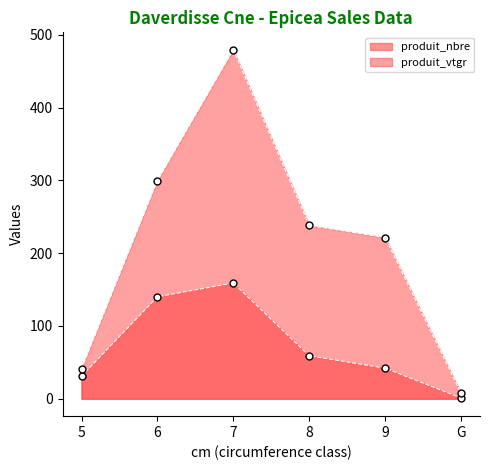

What is the maximum value for produit_vtgr?

479.3